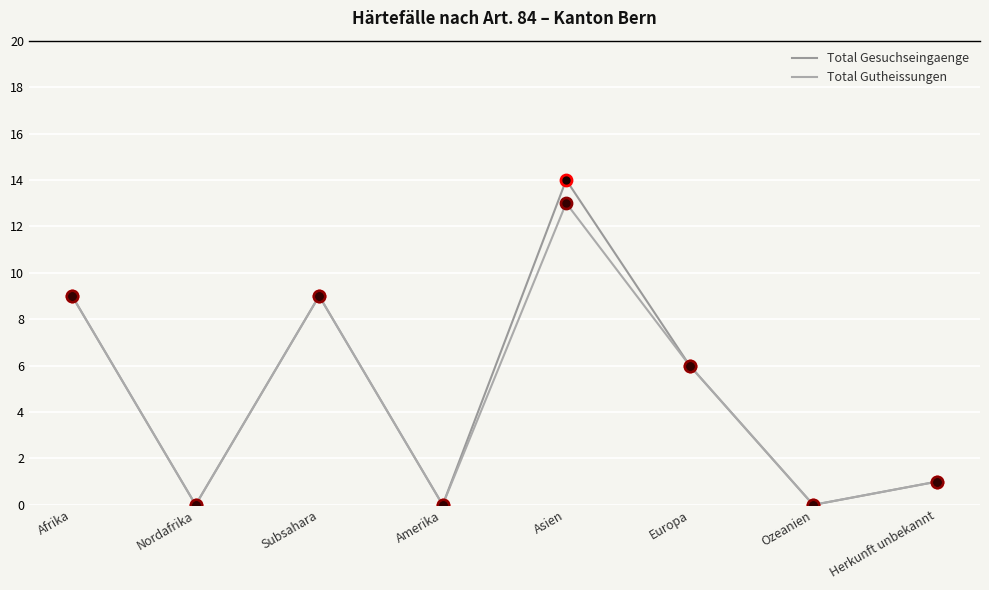

At which category is the sum across all series the highest?

Asien